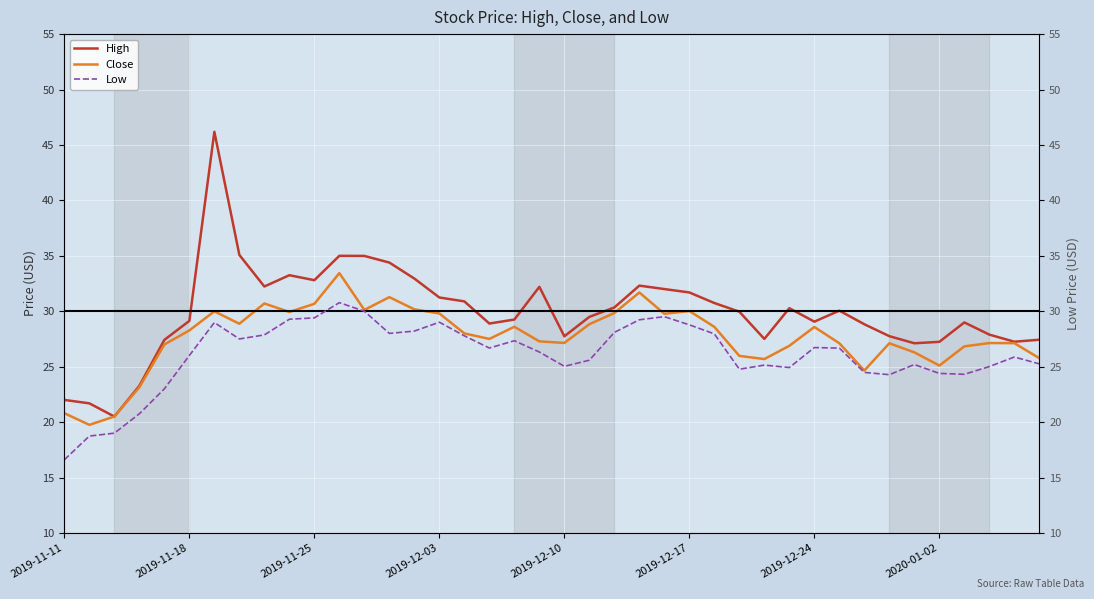

True or false: Close and High intersect in this chart.

False